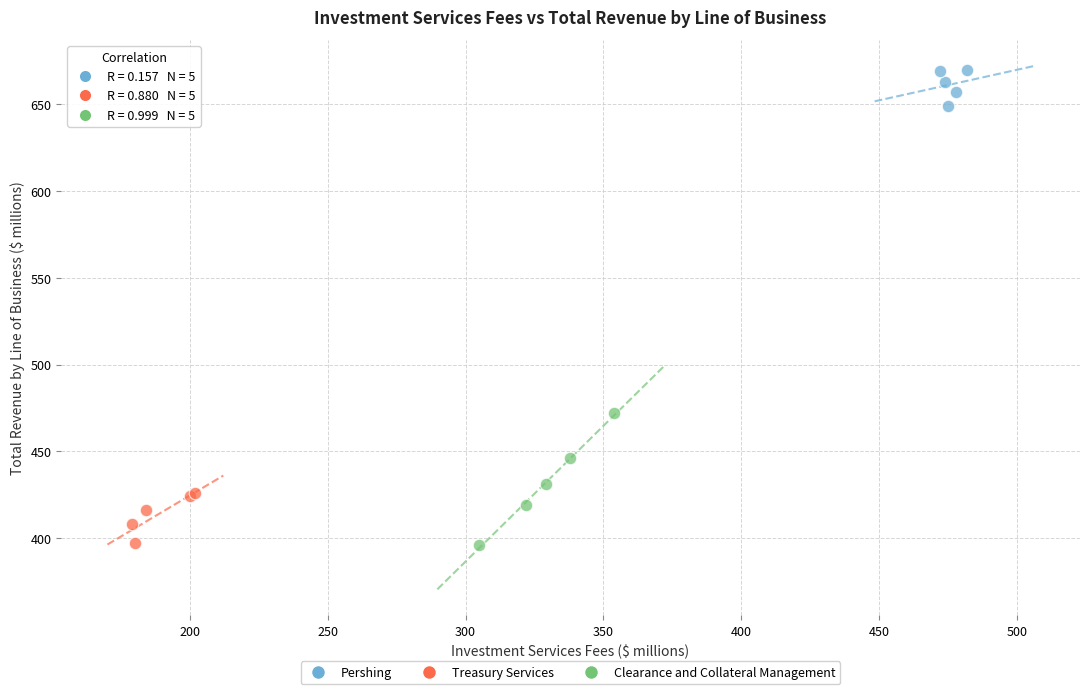

Which series contains the highest Y value?

Pershing